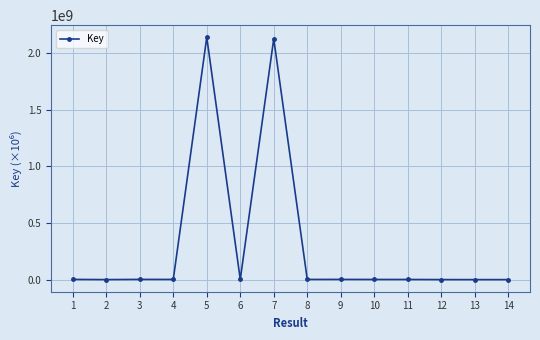

What is the greatest value displayed?

2137677296